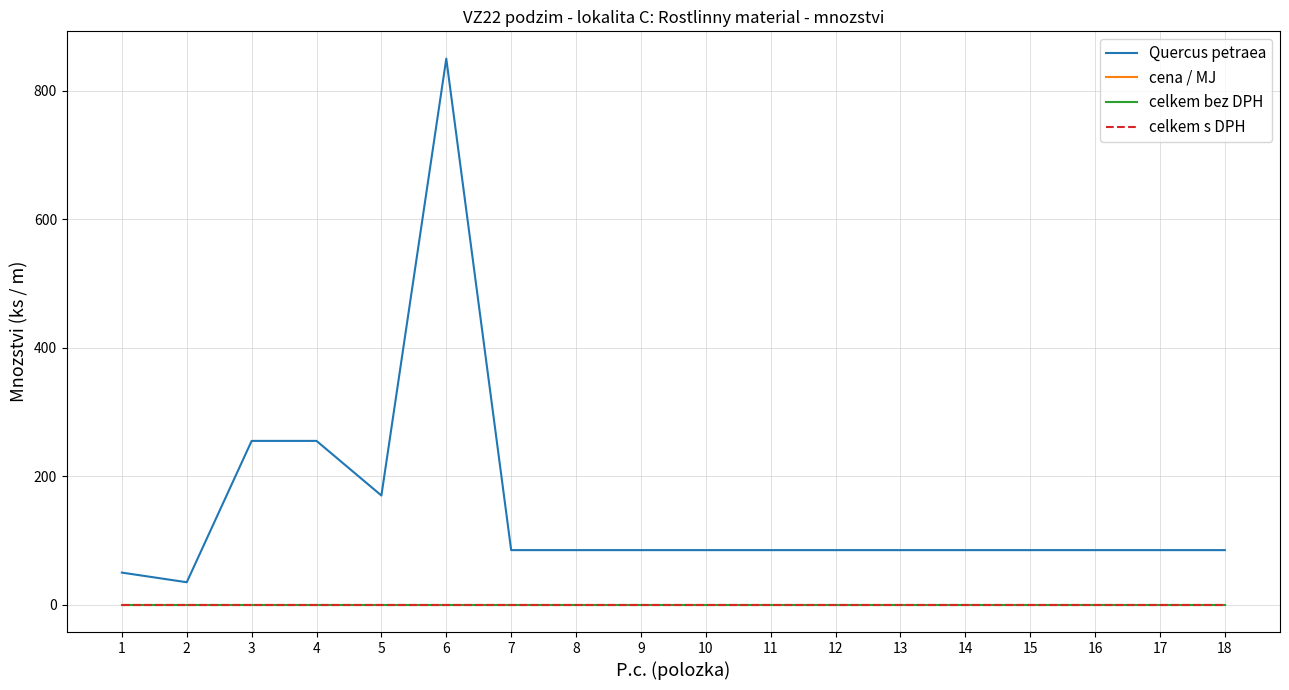

Between 8 and 16, which is larger?

8